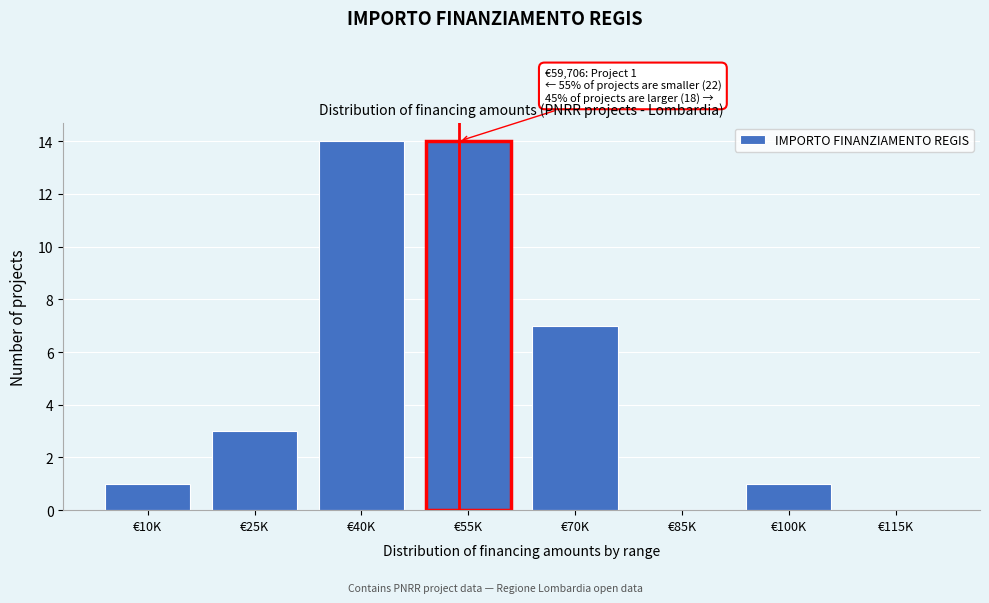

Reading left to right, transcribe all the data shown in this chart.

€10K=1	€25K=3	€40K=14	€55K=14	€70K=7	€85K=0	€100K=1	€115K=0